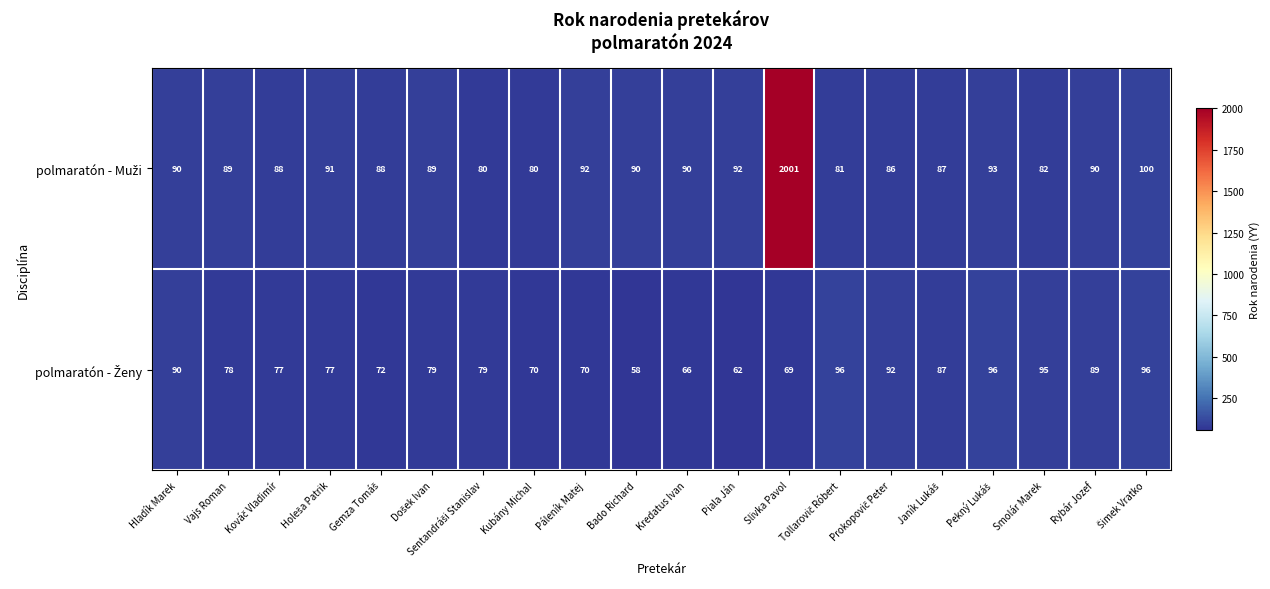

What is the minimum value shown in the chart?

58